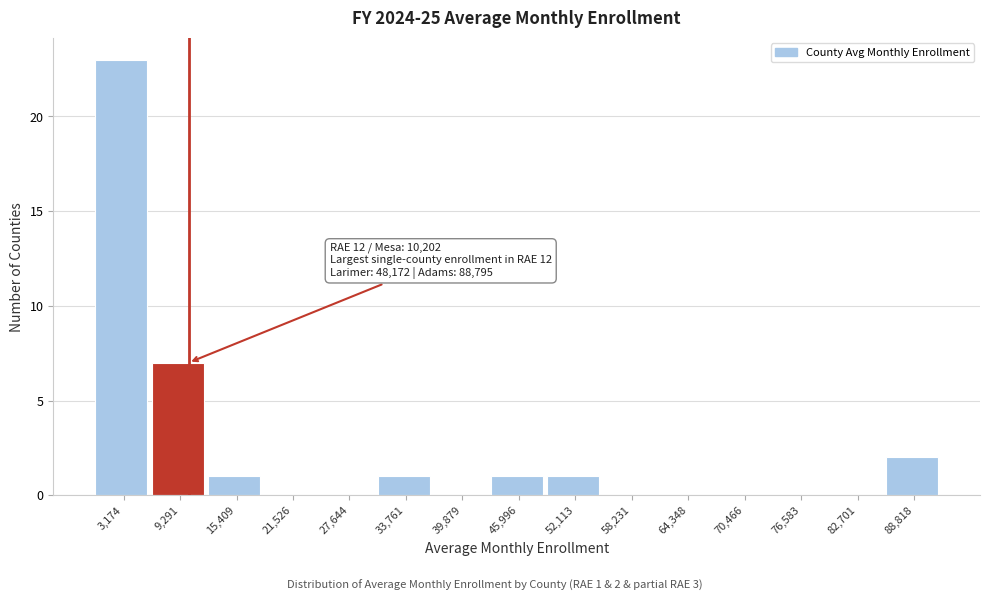

Which range on the x-axis has the tallest bar?

0 to 6000